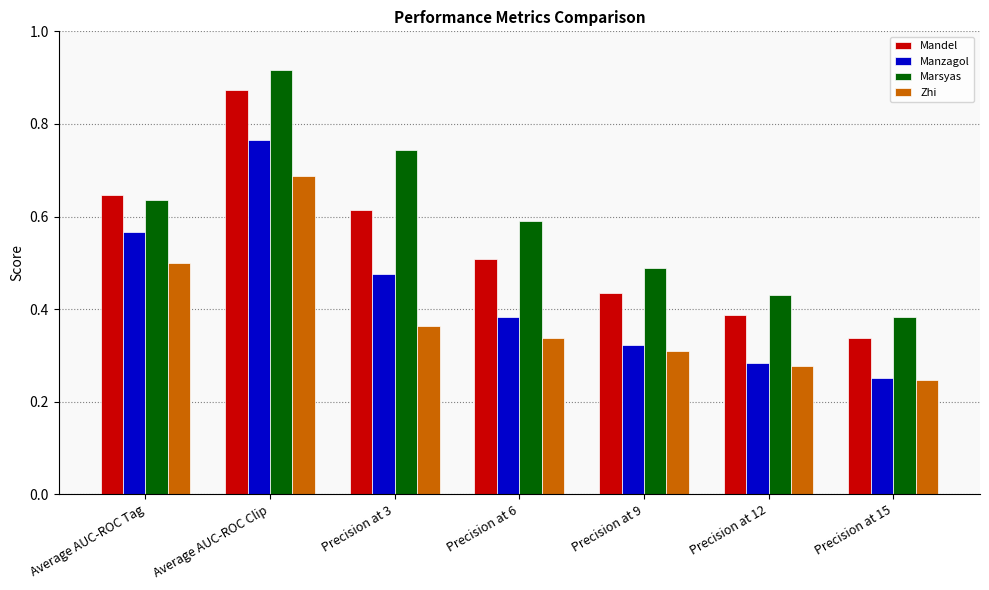

What is the sum of all Mandel values?

3.8